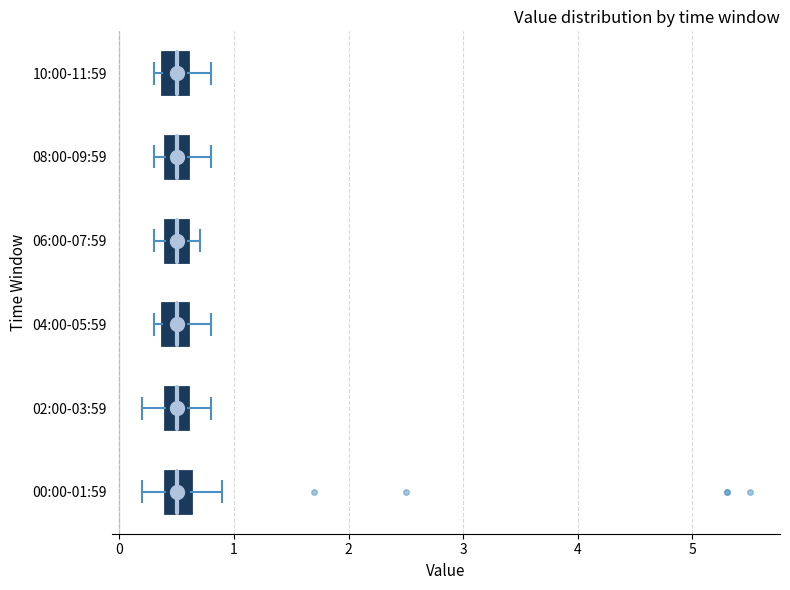

Reading bottom to top, read every box against the x-axis: the position of its median line, the range the box covers, and the ends of its whiskers. The values are not printed on the chart, so give them approximately, as read against the axis.

00:00-01:59: median 0.5, box 0.4 to 0.6, whiskers 0.2 to 0.9
02:00-03:59: median 0.5, box 0.4 to 0.6, whiskers 0.2 to 0.8
04:00-05:59: median 0.5, box 0.4 to 0.6, whiskers 0.3 to 0.8
06:00-07:59: median 0.5, box 0.4 to 0.6, whiskers 0.3 to 0.7
08:00-09:59: median 0.5, box 0.4 to 0.6, whiskers 0.3 to 0.8
10:00-11:59: median 0.5, box 0.4 to 0.6, whiskers 0.3 to 0.8